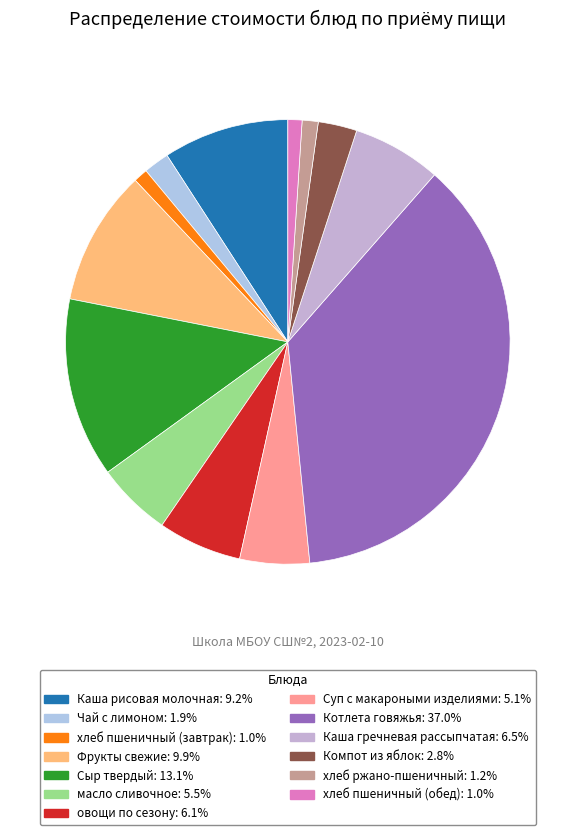

Is хлеб ржано-пшеничный the majority of the pie?

No